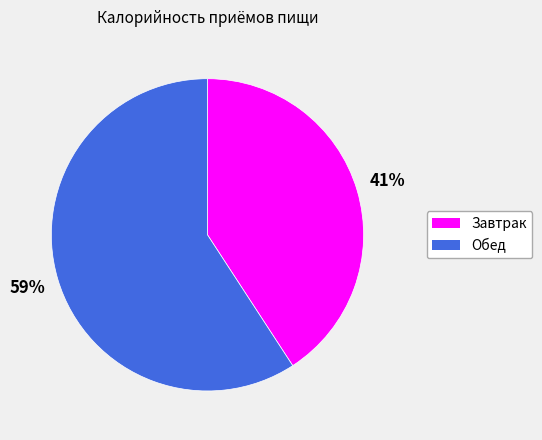

What is the smallest slice in the pie chart?

Завтрак